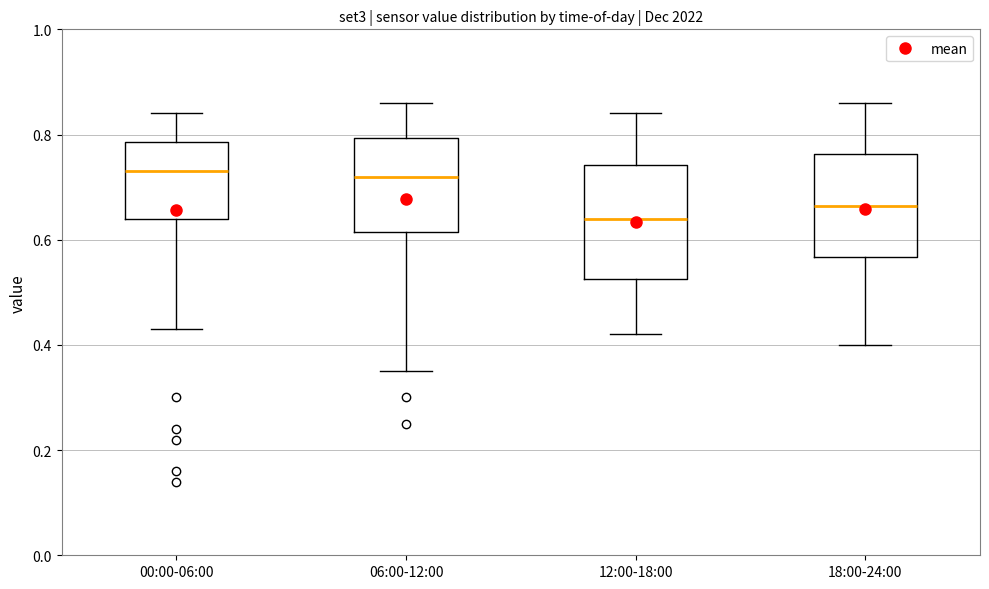

Where does the upper whisker of the box for 18:00-24:00 end on the y-axis? The values are not printed on the chart, so give them approximately, as read against the axis.

0.86